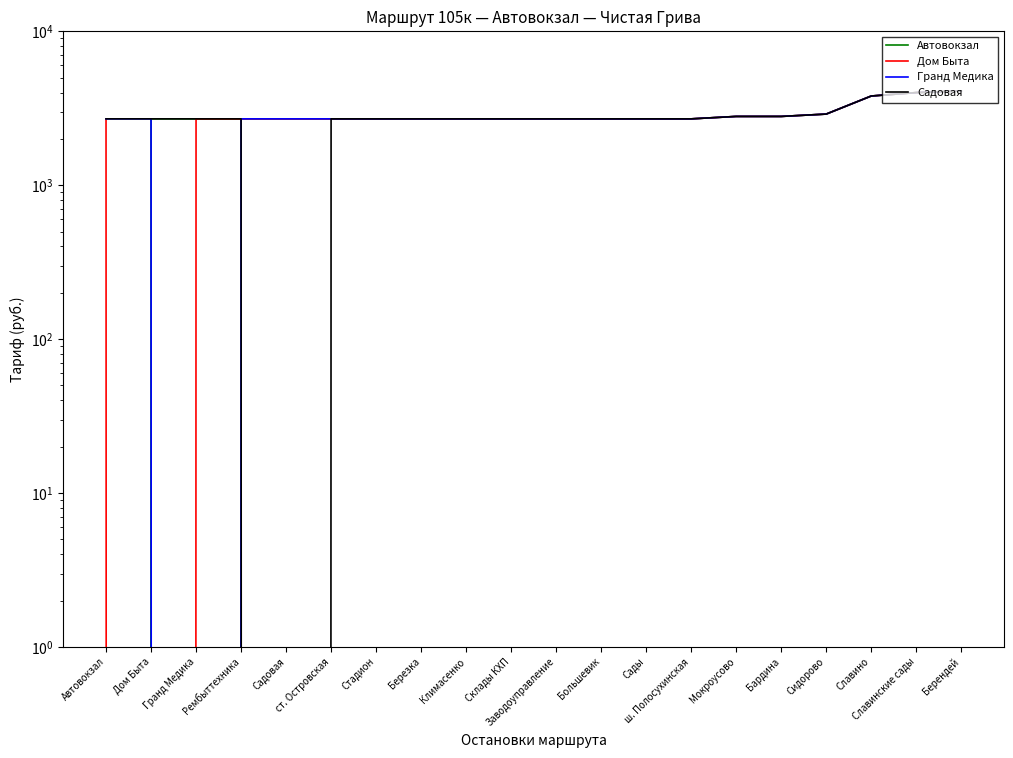

At which category is the sum across all series the highest?

Берендей